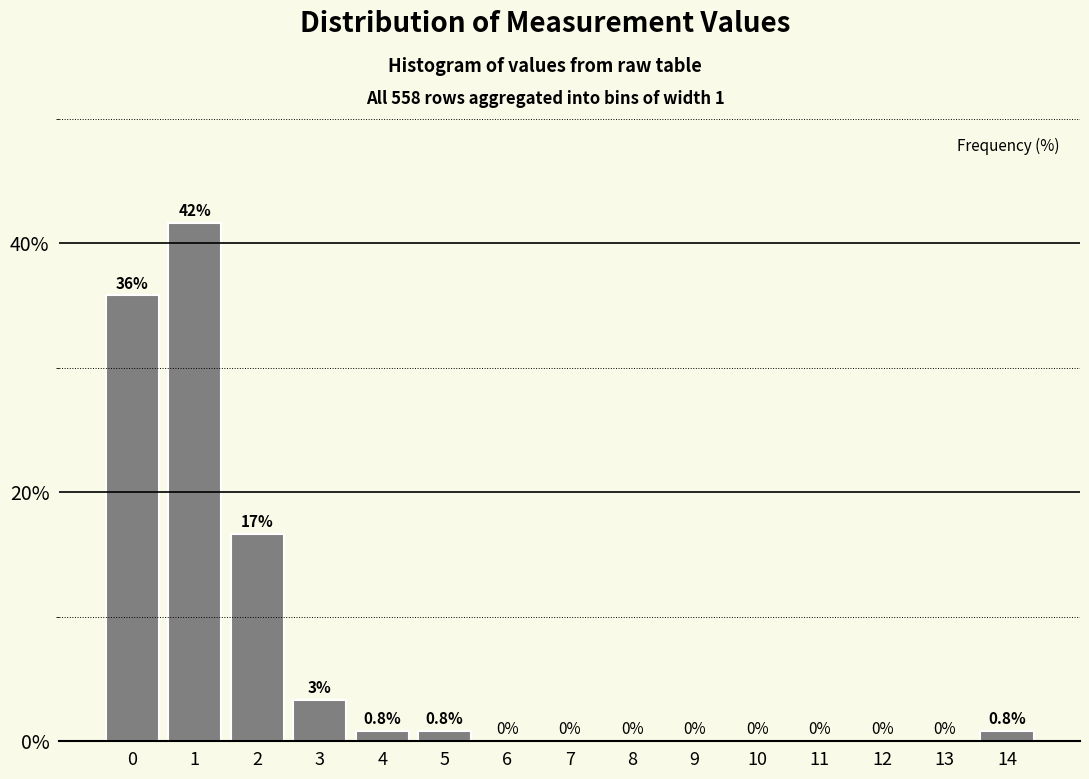

What is the maximum value shown in the chart?

41.7